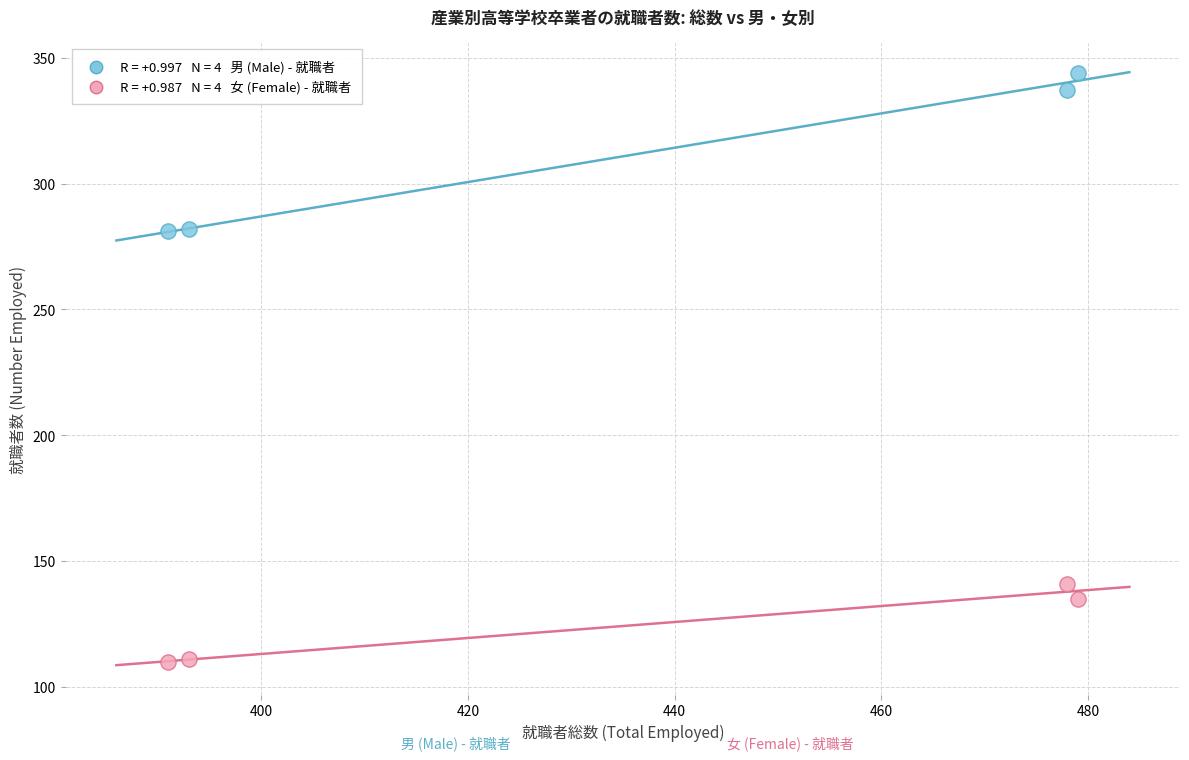

Across all data points, what is the average X value?

435